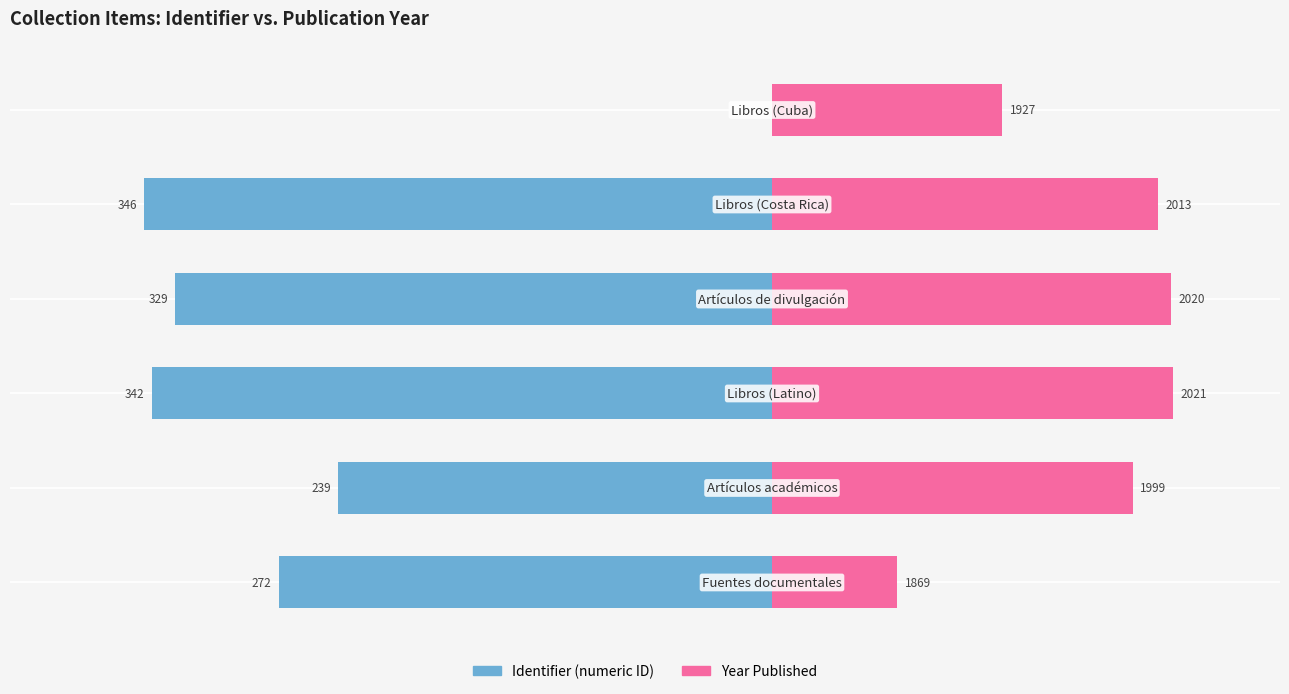

The Dublin Core:Date Issued (offset from 1800) series shows 366 at −200. True or false?

False